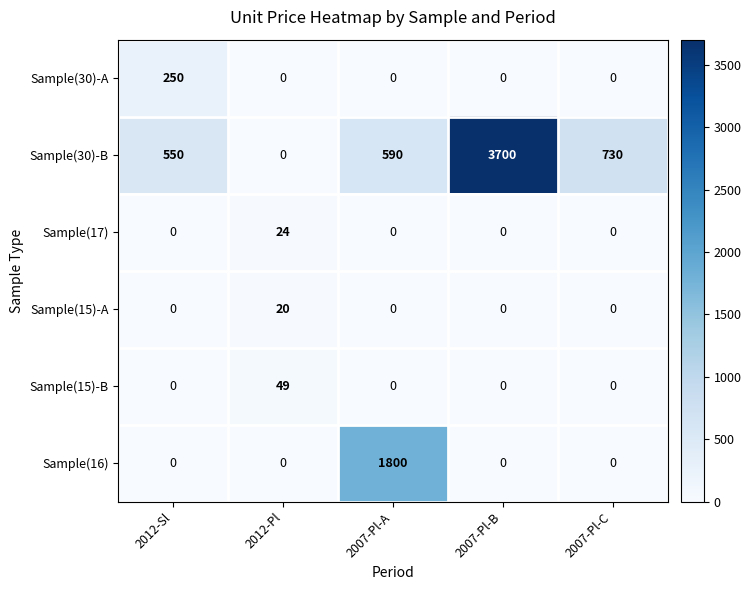

Reading left to right, what are all the values shown in this chart?

Sample(30)-A: 2012-Sl=250	2012-Pl=0	2007-Pl-A=0	2007-Pl-B=0	2007-Pl-C=0
Sample(30)-B: 2012-Sl=550	2012-Pl=0	2007-Pl-A=590	2007-Pl-B=3700	2007-Pl-C=730
Sample(17): 2012-Sl=0	2012-Pl=24	2007-Pl-A=0	2007-Pl-B=0	2007-Pl-C=0
Sample(15)-A: 2012-Sl=0	2012-Pl=20	2007-Pl-A=0	2007-Pl-B=0	2007-Pl-C=0
Sample(15)-B: 2012-Sl=0	2012-Pl=49	2007-Pl-A=0	2007-Pl-B=0	2007-Pl-C=0
Sample(16): 2012-Sl=0	2012-Pl=0	2007-Pl-A=1800	2007-Pl-B=0	2007-Pl-C=0